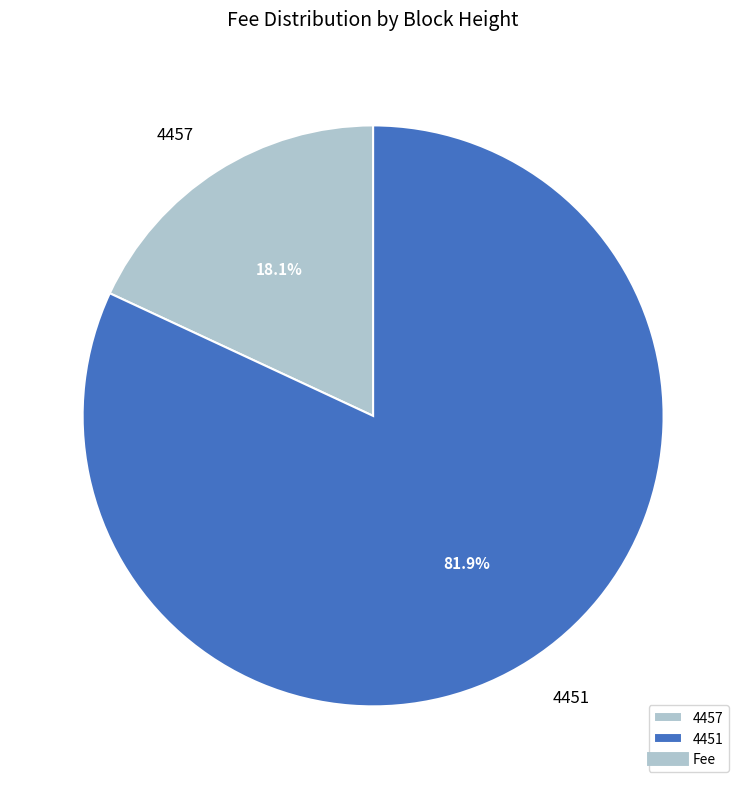

What is the smallest slice in the pie chart?

4457